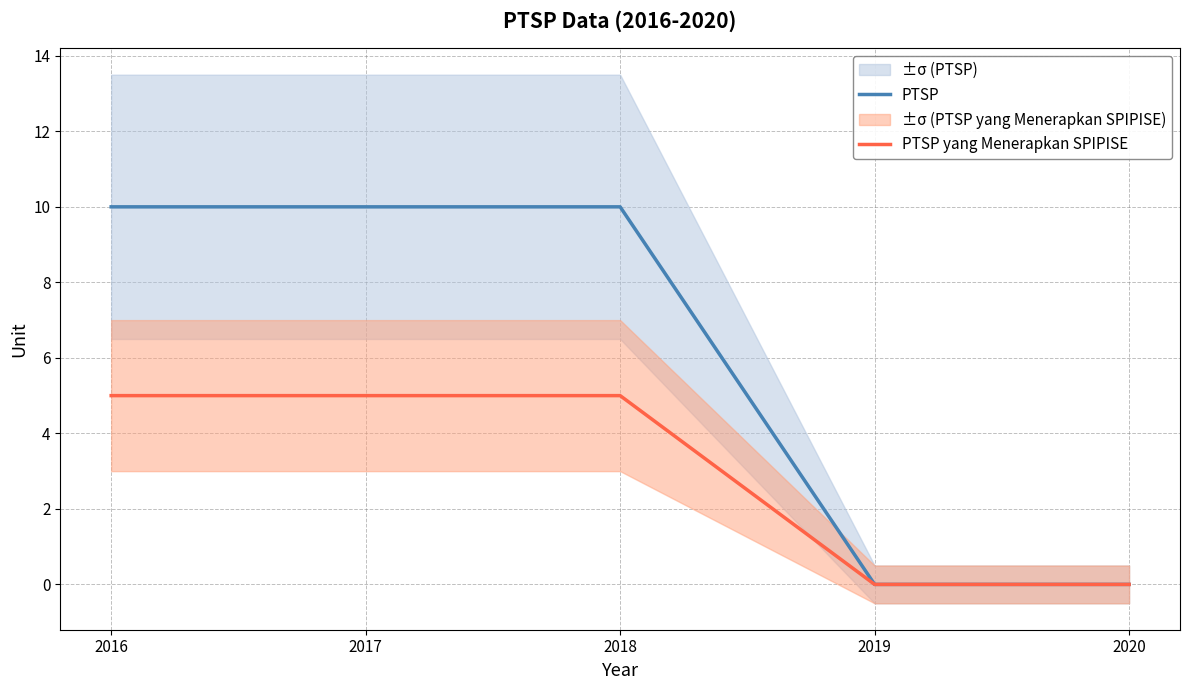

At which category is the sum across all series the highest?

2016